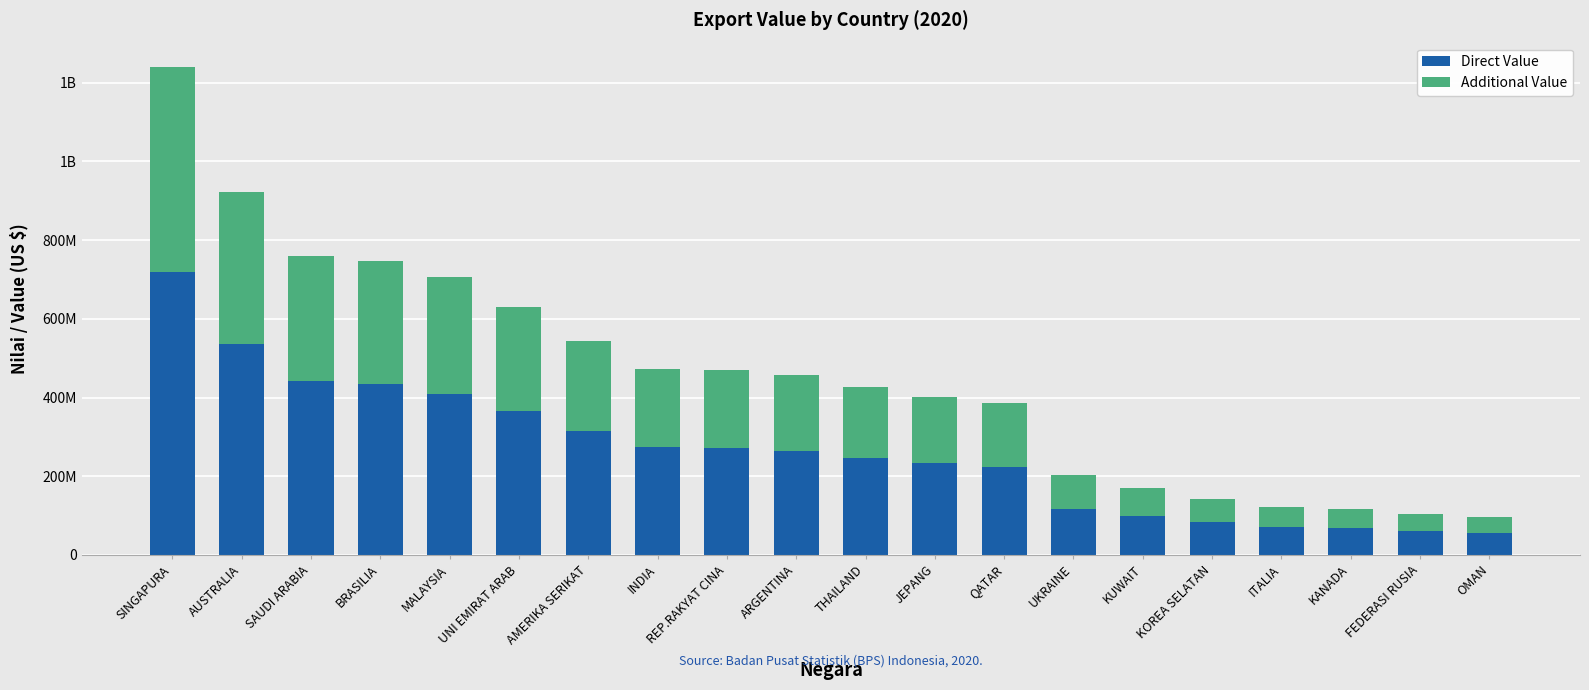

Does the chart contain stacked bars?

Yes